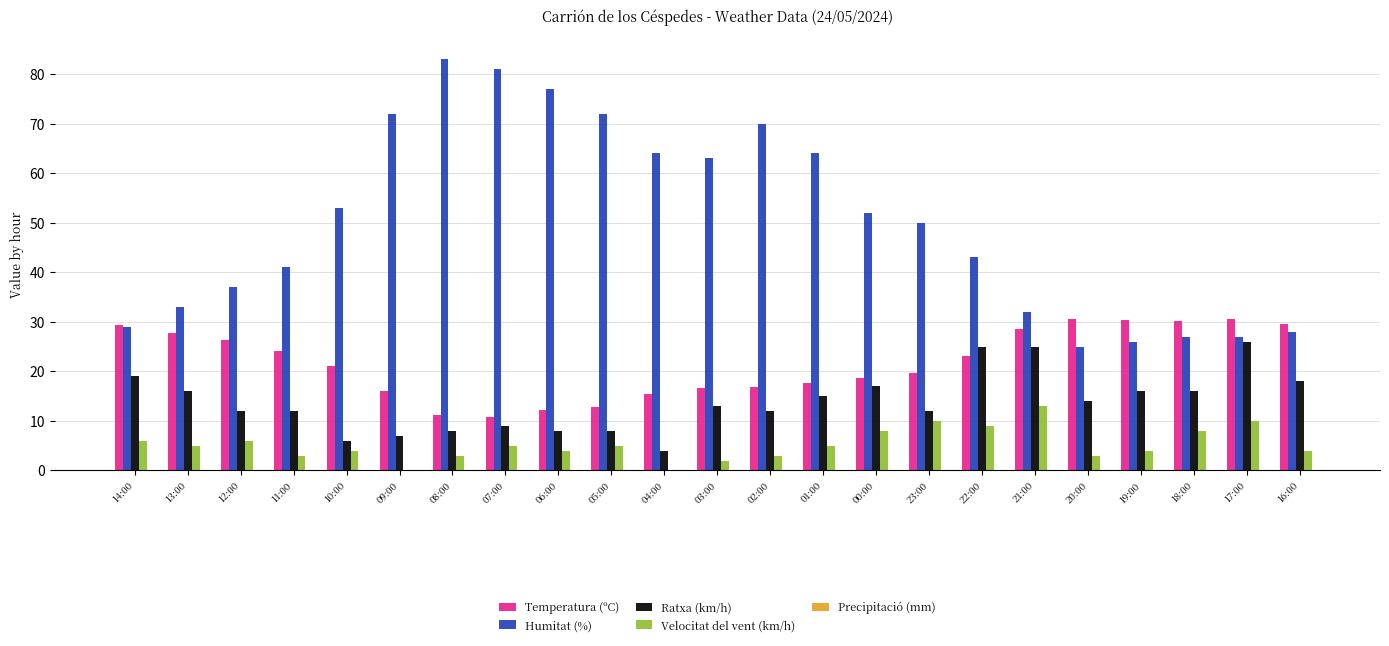

How many categories are shown in the chart?

23